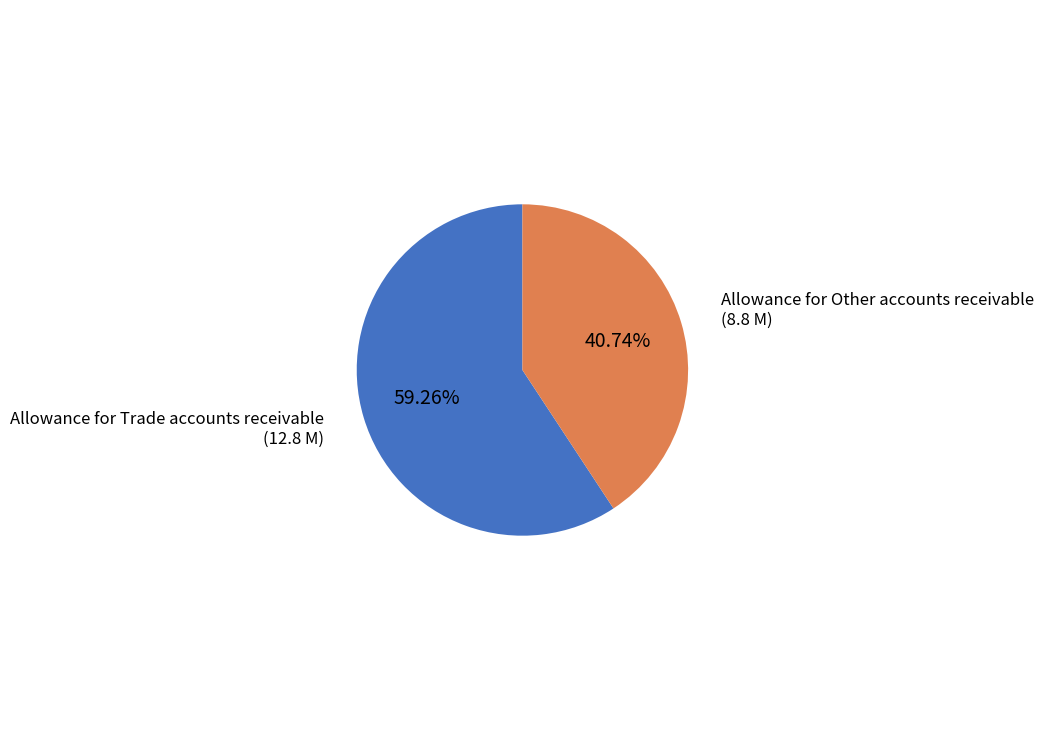

How much of the chart is everything except Allowance for Other accounts receivable?

59.3%